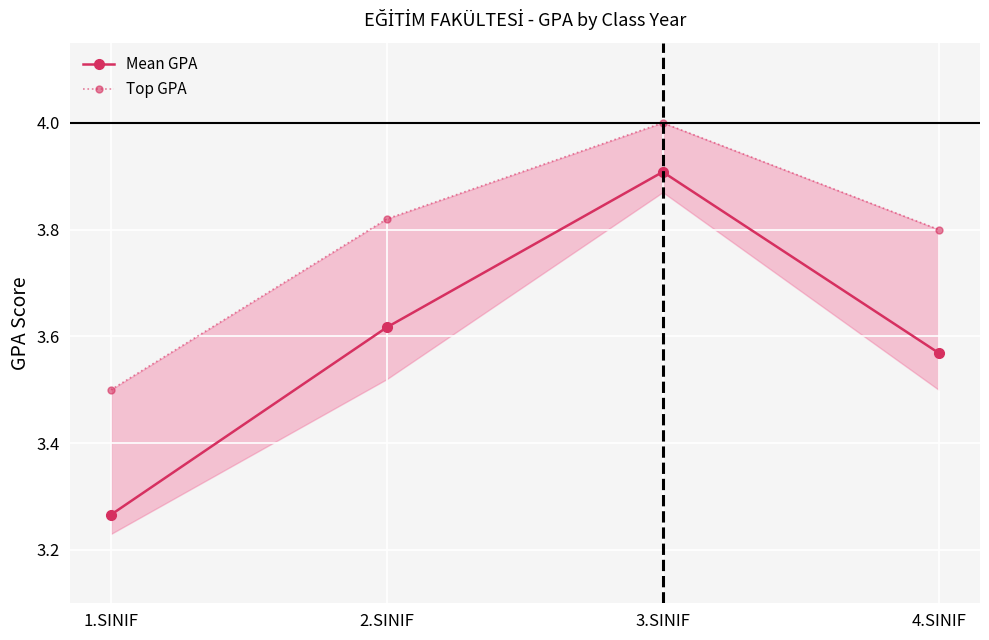

What is the greatest value displayed?

4.0